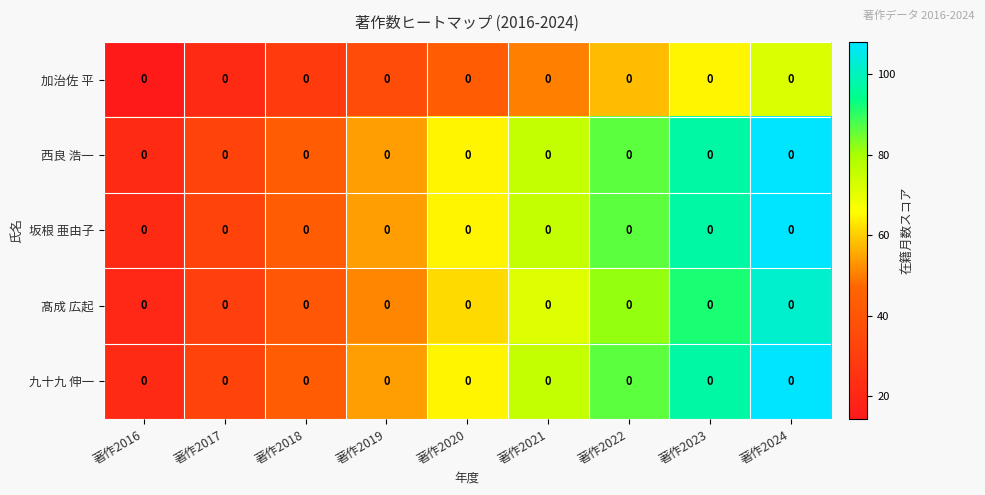

Is the value of 加治佐 平 at 著作2017 greater than the value of 西良 浩一 at 著作2021?

No